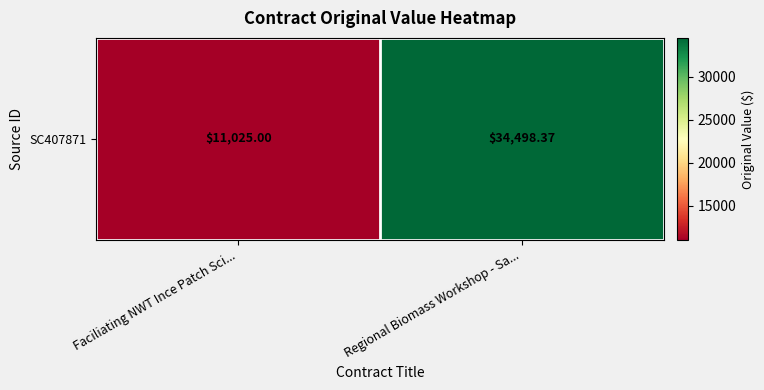

What is the difference between the values at Faciliating NWT Ince Patch Sci... and Regional Biomass Workshop - Sa...?

23473.4